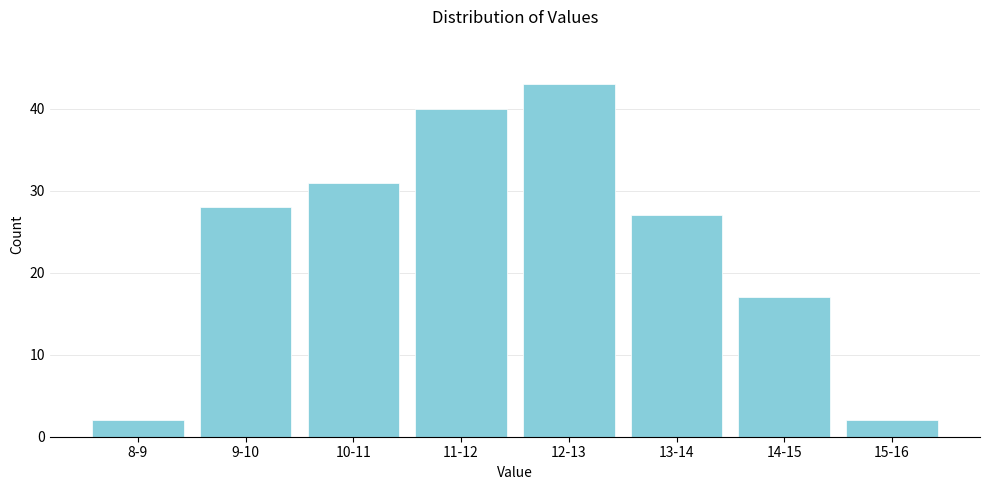

Reading left to right, transcribe all the data shown in this chart.

2	28	31	40	43	27	17	2